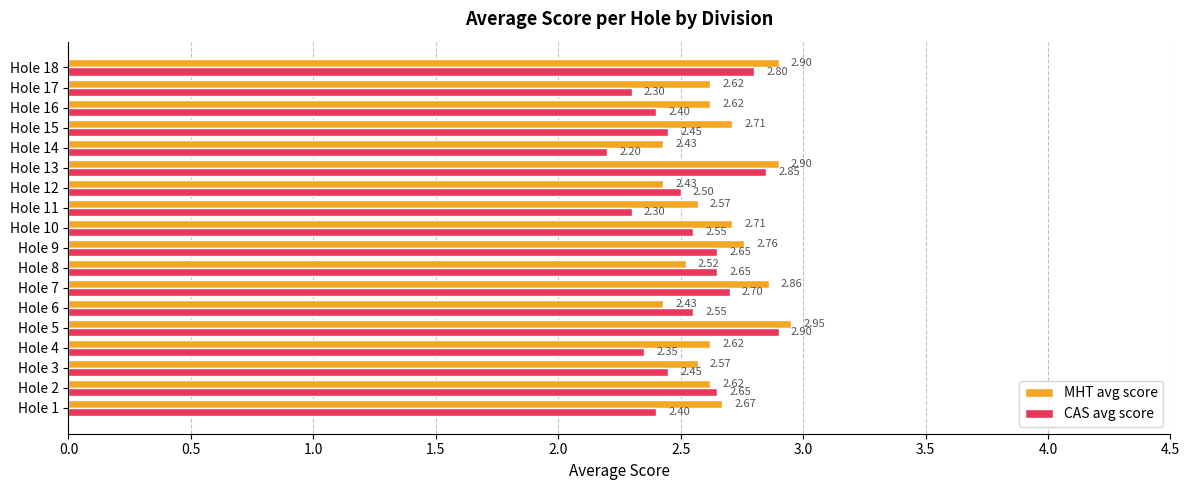

Which series changed the most between Hole 12 and Hole 13?

MHT avg score